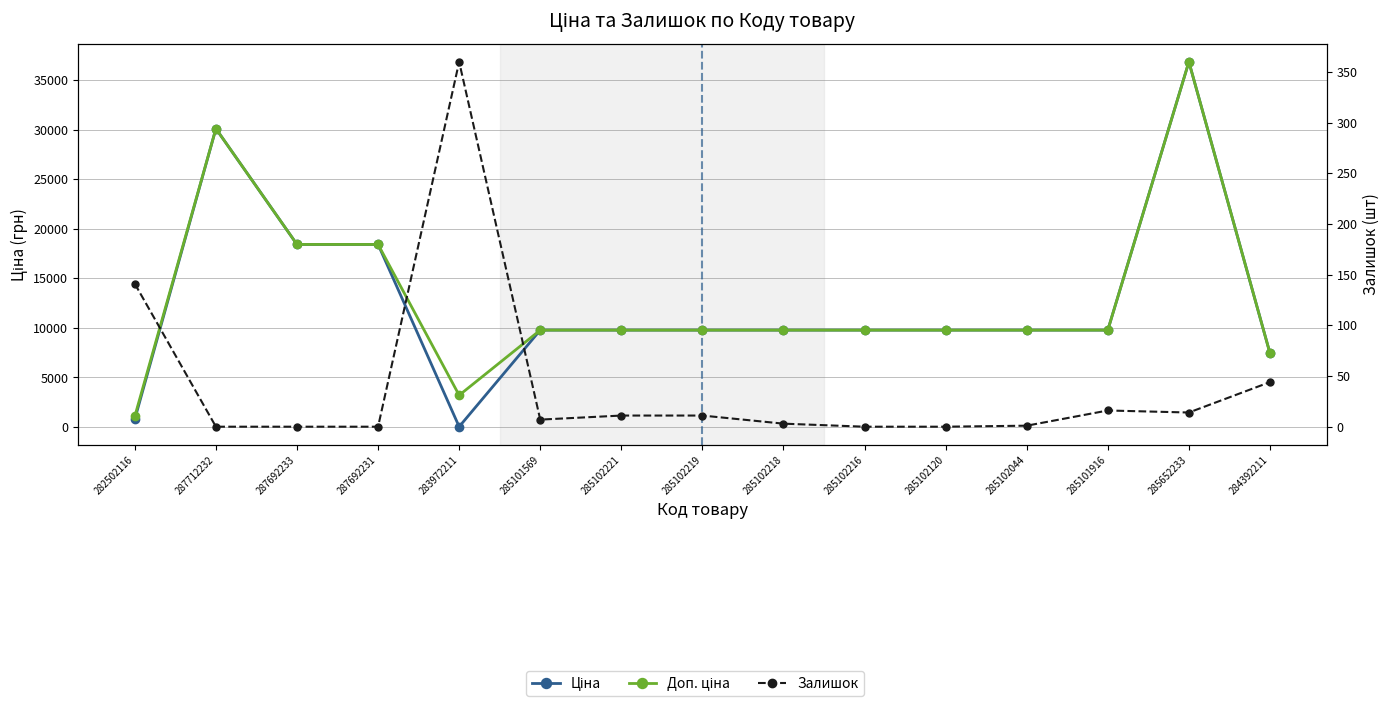

What is the approximate value of Ціна at 285101569?

9775.5